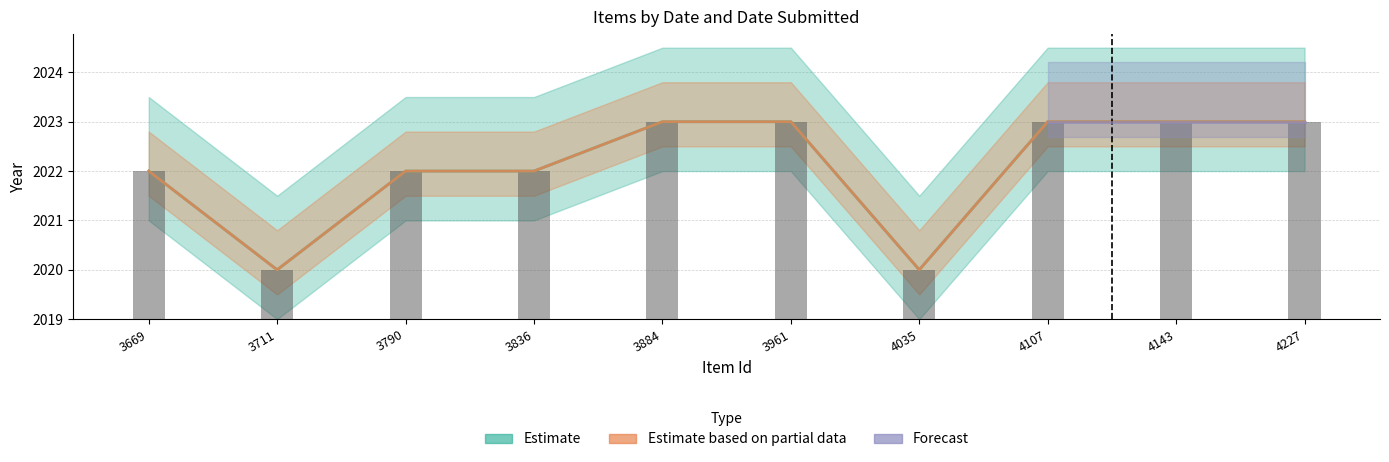

How many values in the Dublin Core:Date Submitted series are below 2023?

5